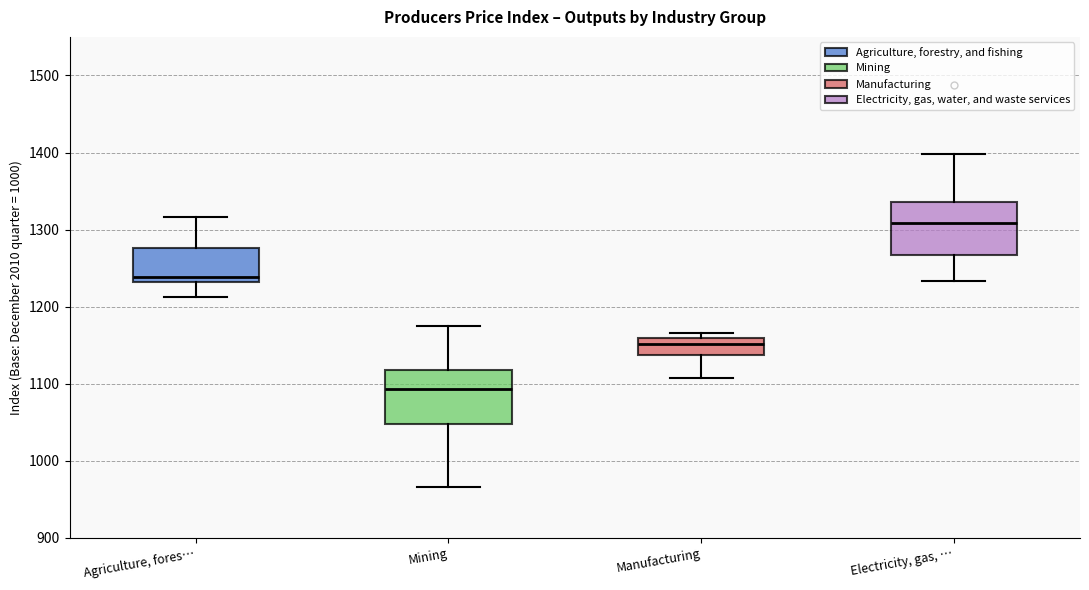

Which box has the lowest median line?

Mining